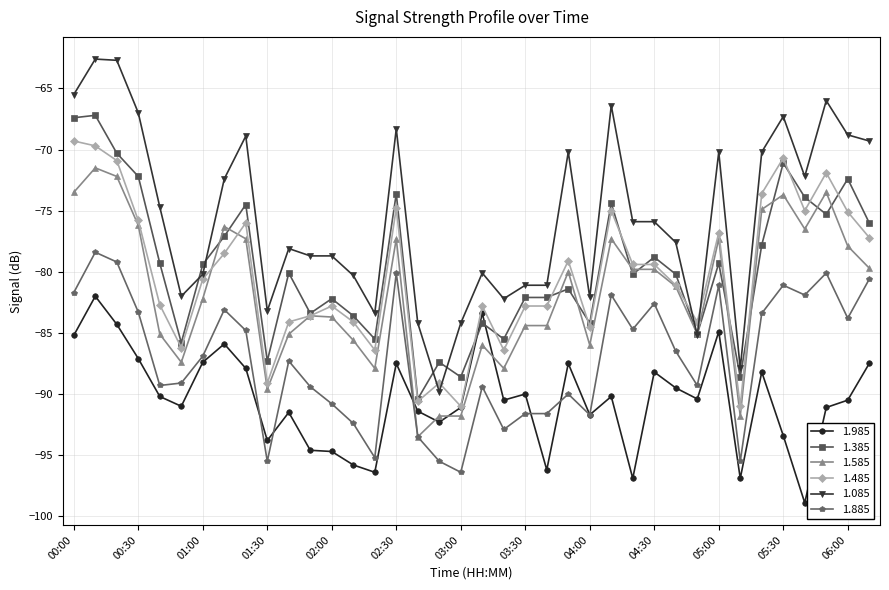

Which series has the widest spread of values?

1.085